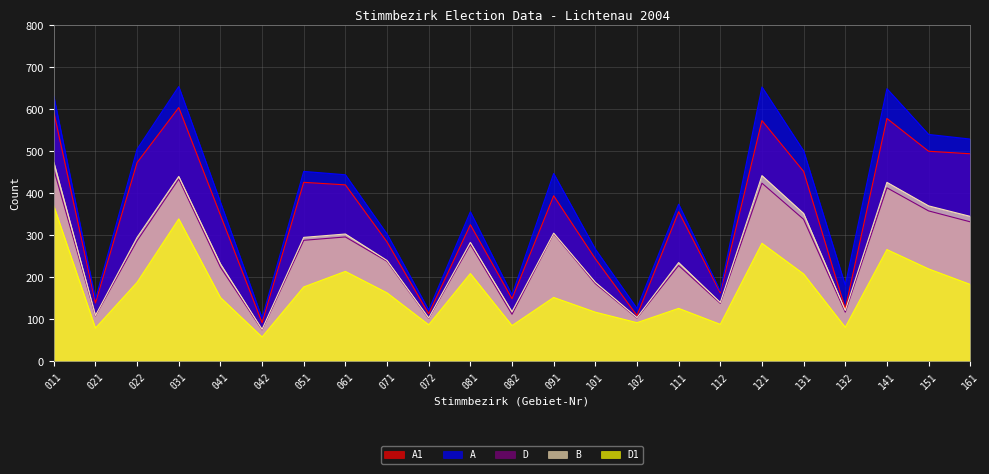

What is the total value across all series at 121?

2373